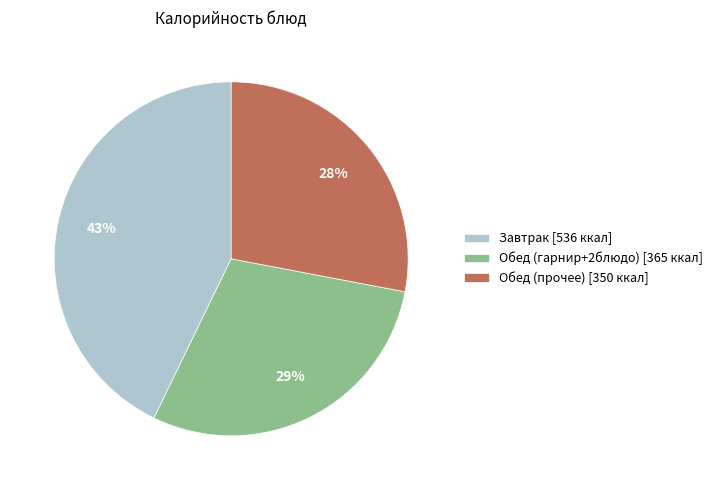

What percentage is the Обед (прочее) [350 ккал] slice, to the nearest percent?

28%